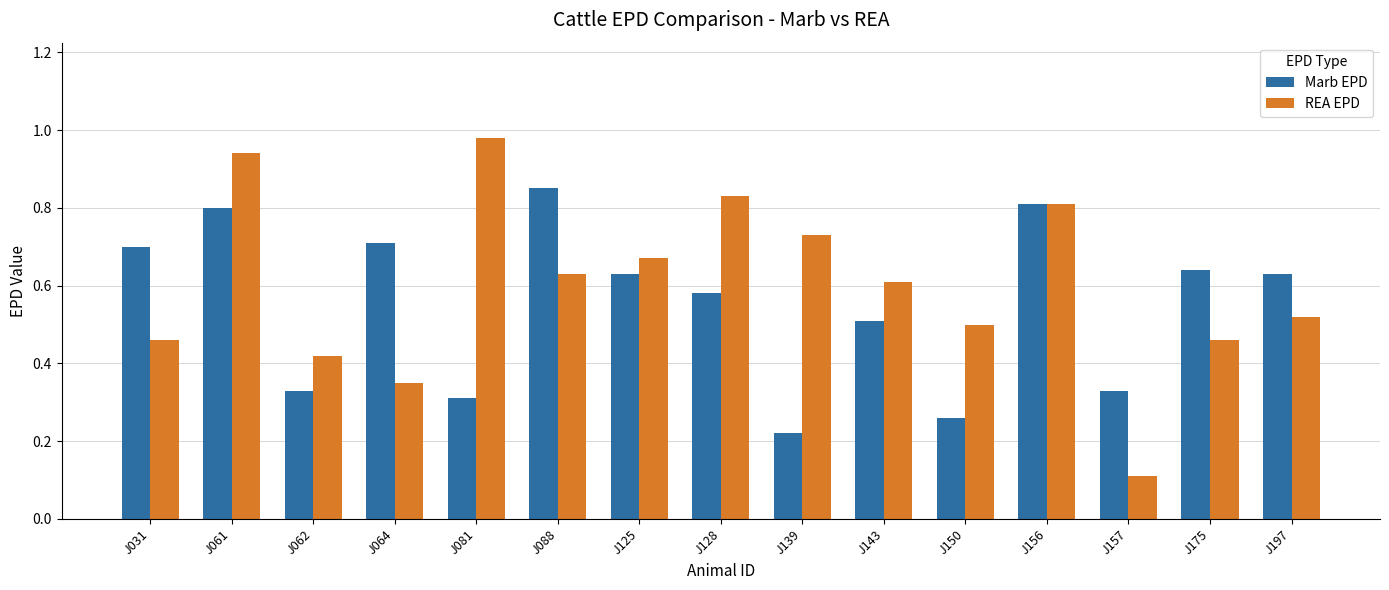

Is the value of REA EPD at J061 greater than the value of Marb EPD at J150?

Yes